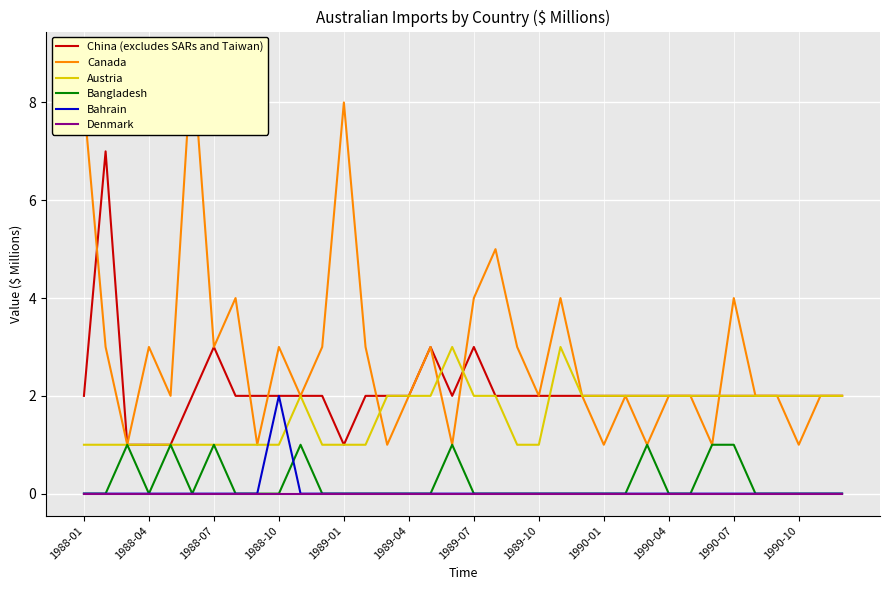

What is the highest value of the China (excludes SARs and Taiwan) series?

7